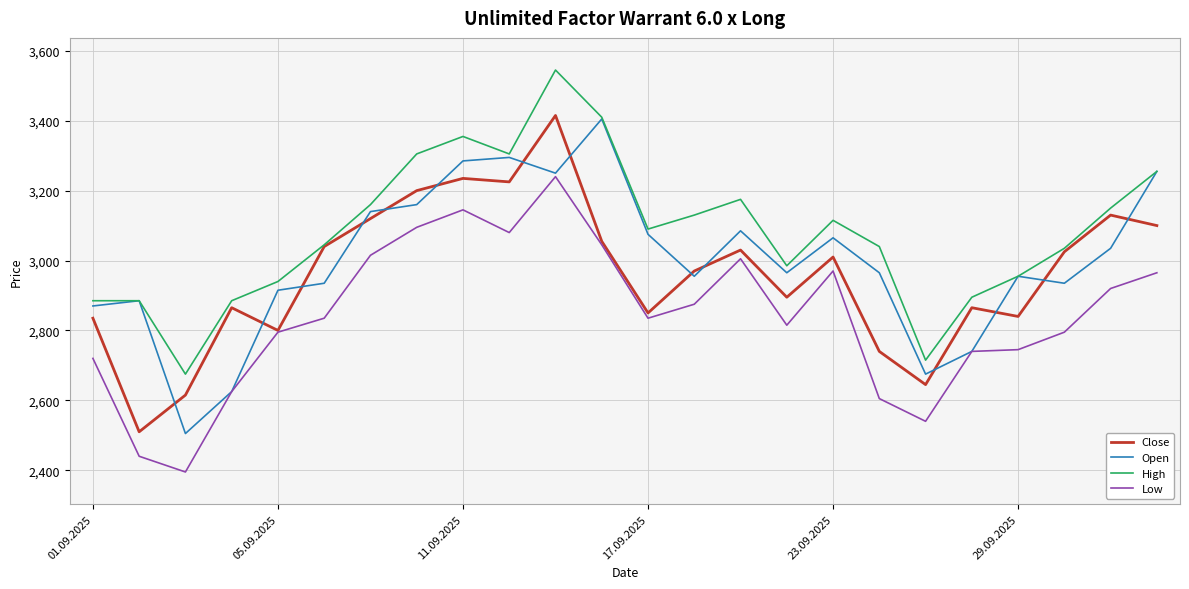

Which series has the largest total across all categories?

High